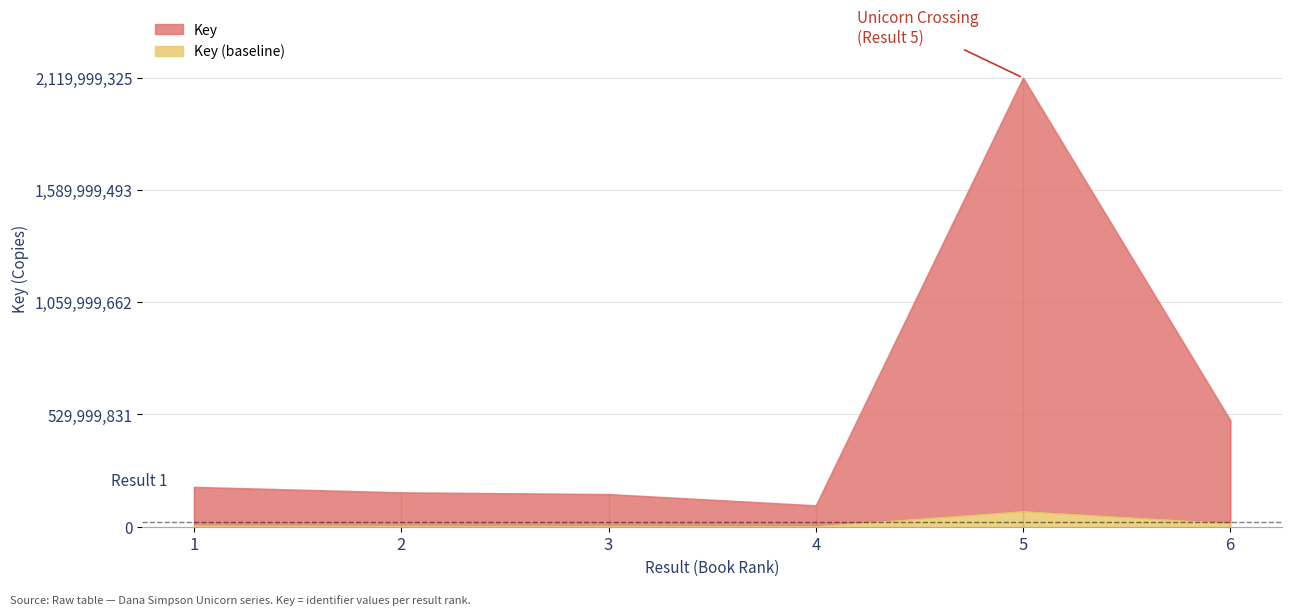

Which label corresponds to the smallest value in the chart?

4